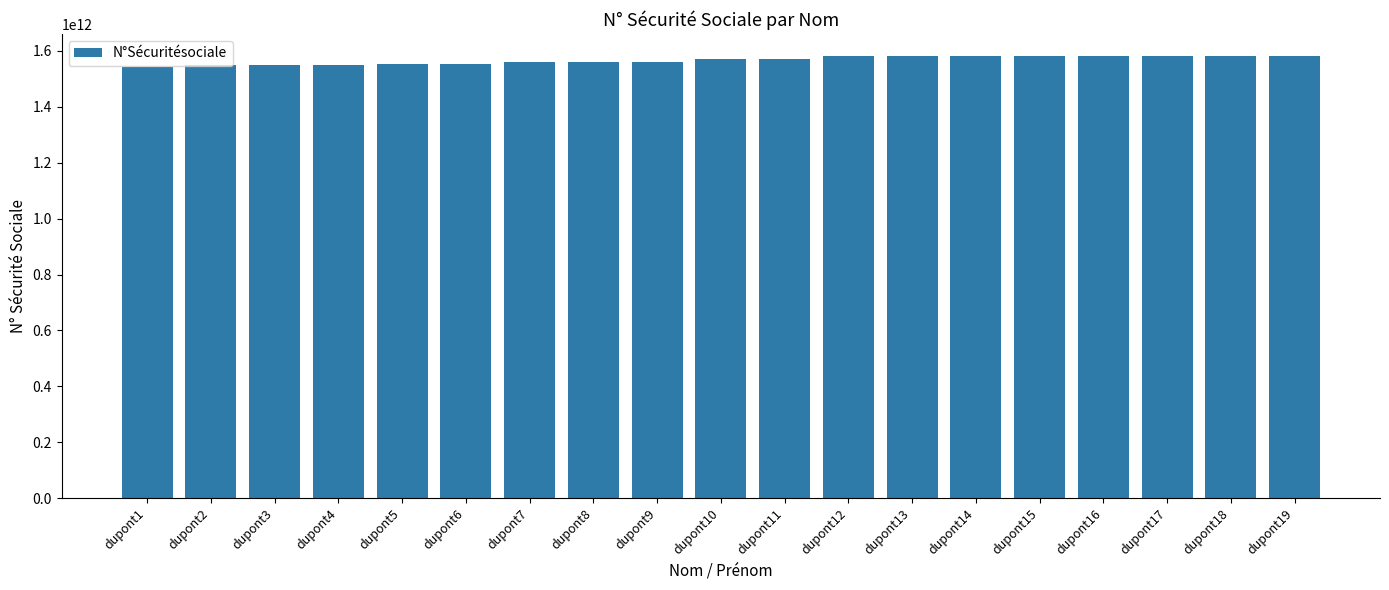

What is the minimum value shown in the chart?

1540410387144